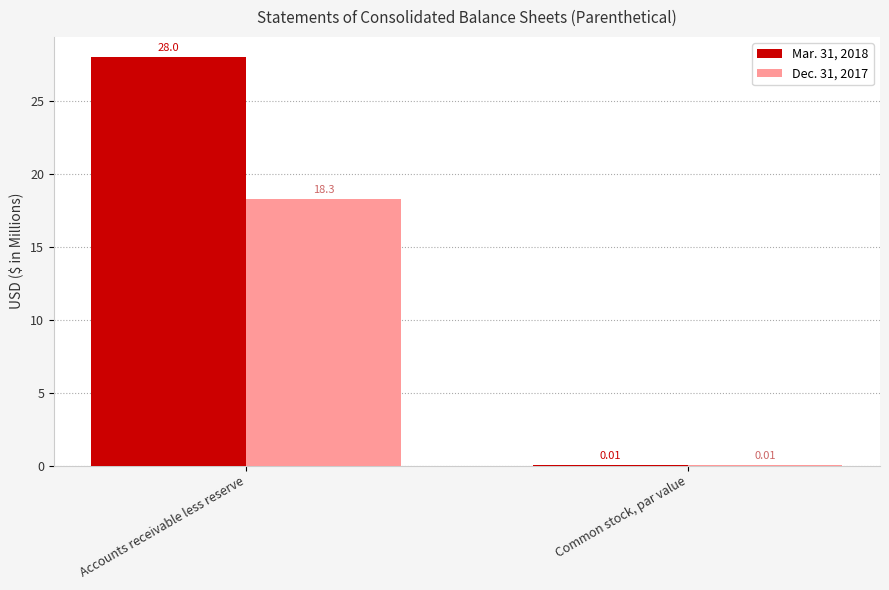

Which series changed the most between Accounts receivable less reserve and Common stock, par value?

Mar. 31, 2018